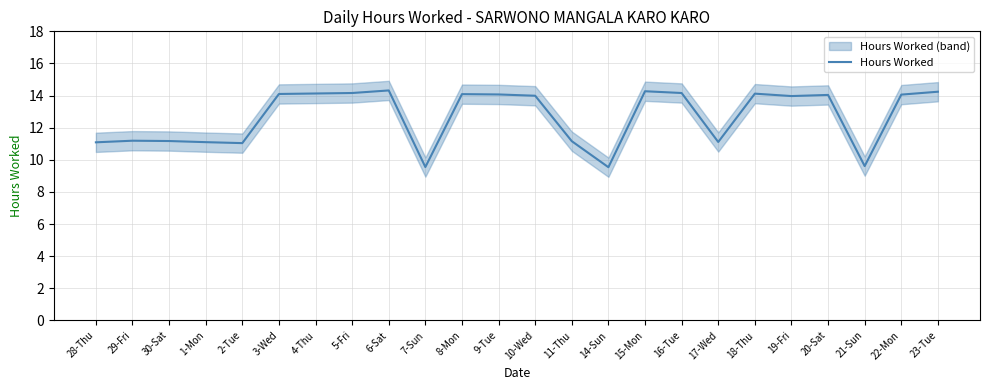

What is the approximate value at 20-Sat?

14.0